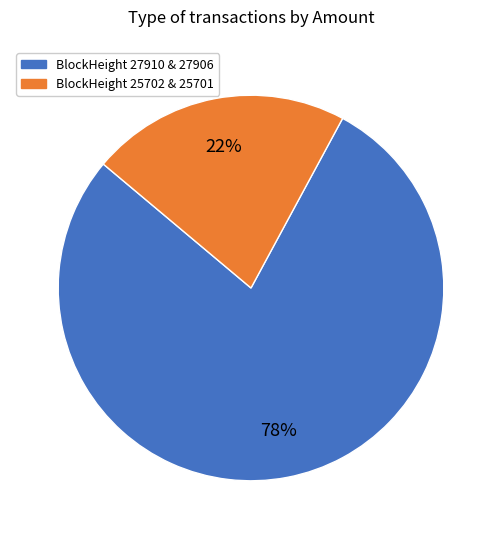

How many slices are in this pie chart?

2